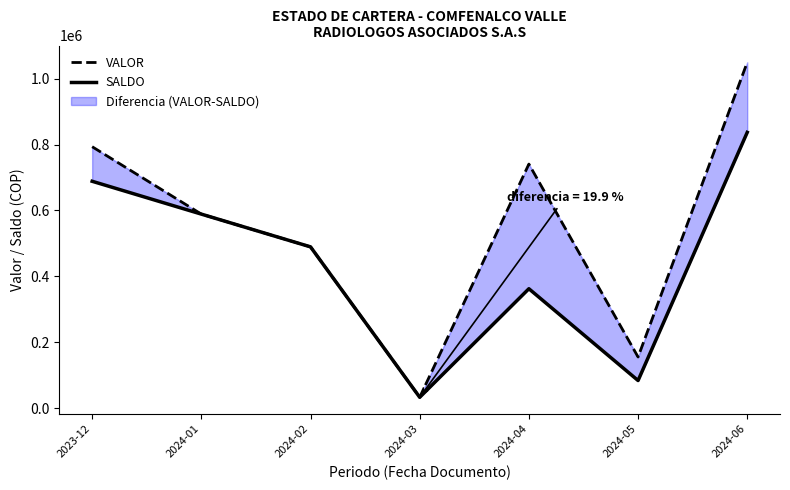

How many interior local peaks does the SALDO series have?

1